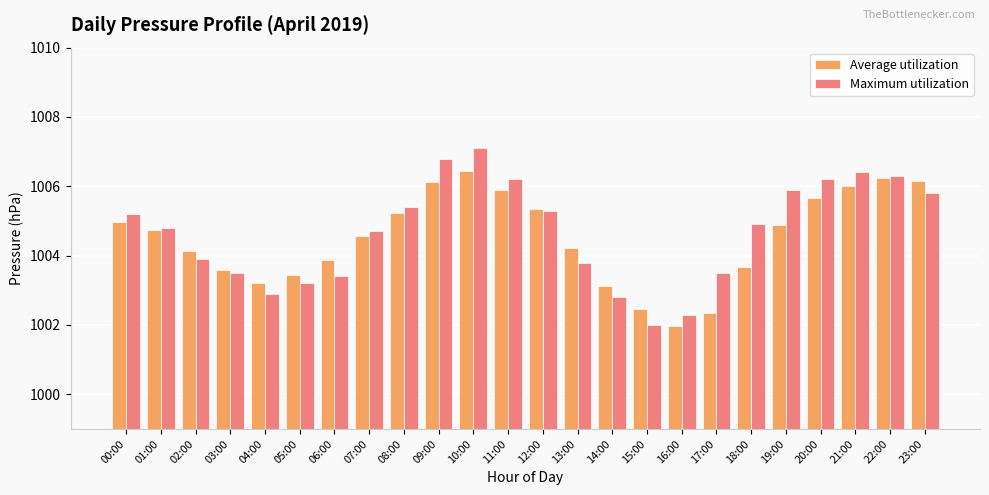

At which category is the sum across all series the highest?

10:00